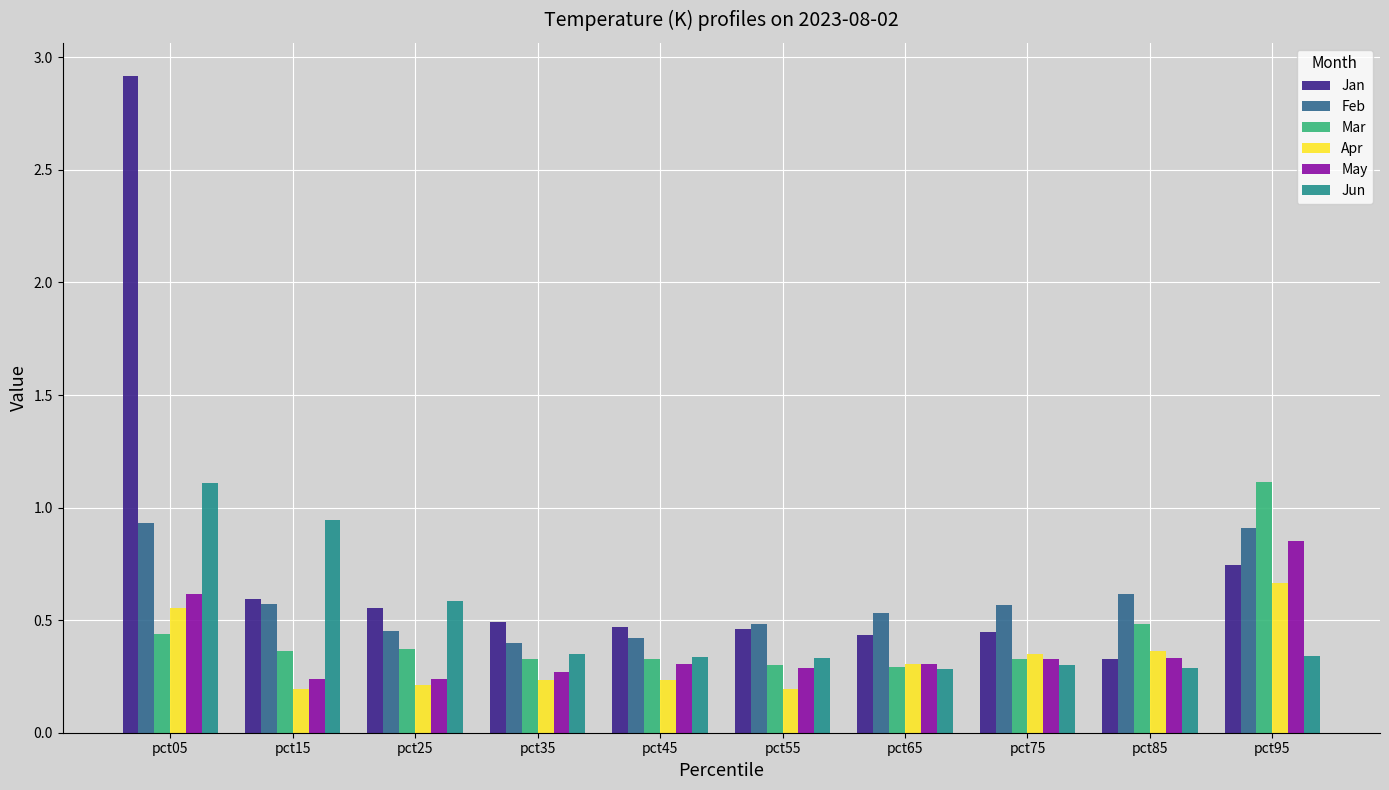

What is the sum of all Jun values?

4.9